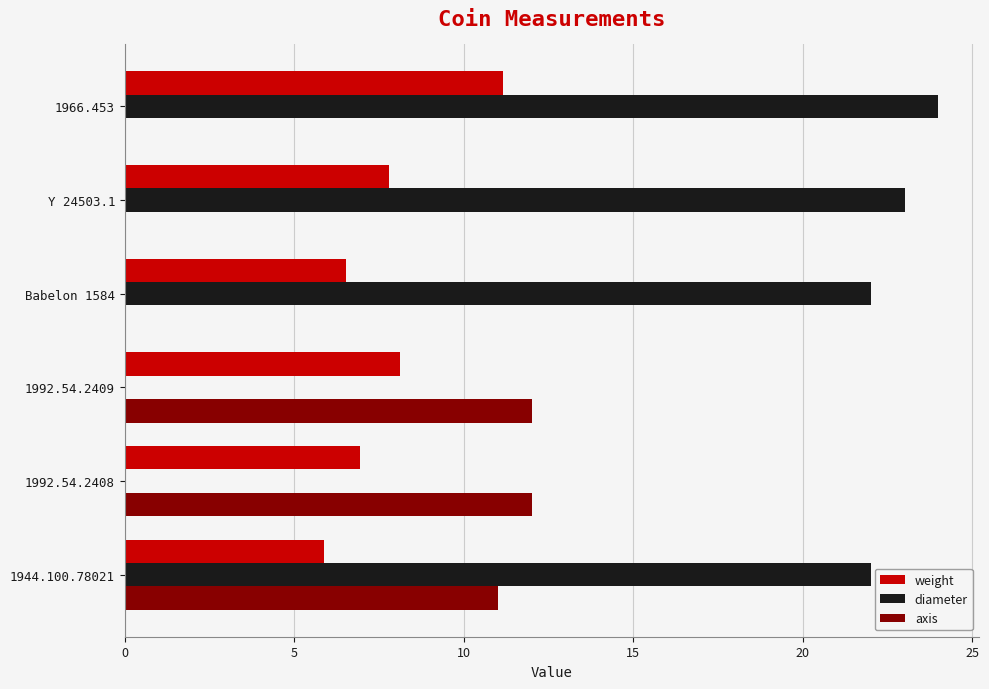

Read the weight value at Babelon 1584.

6.5